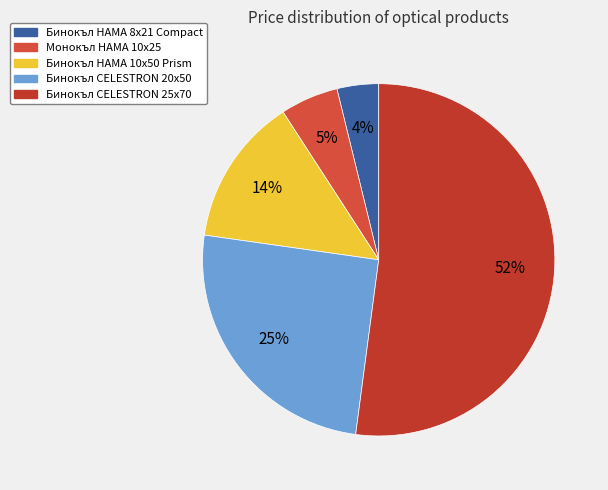

How many segments does this pie chart have?

5